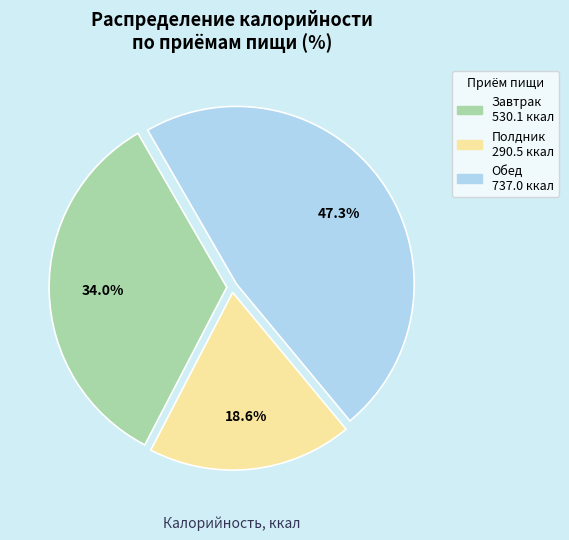

True or false: Завтрак accounts for 44% of the total.

False